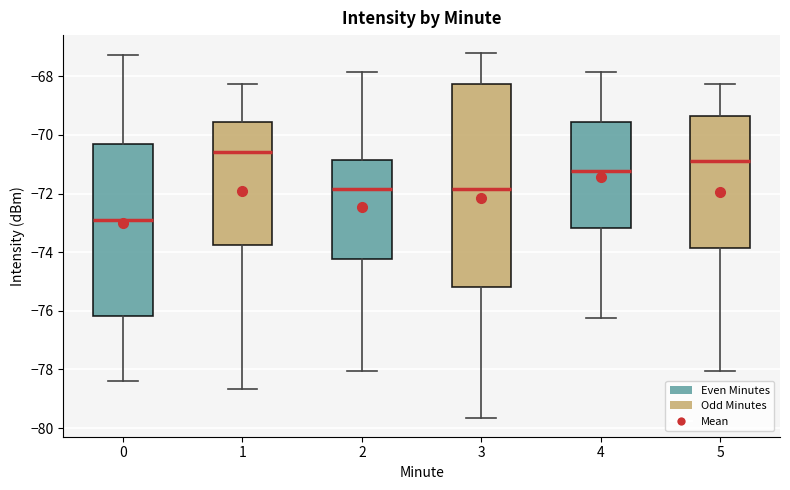

Which box has the highest median line?

1